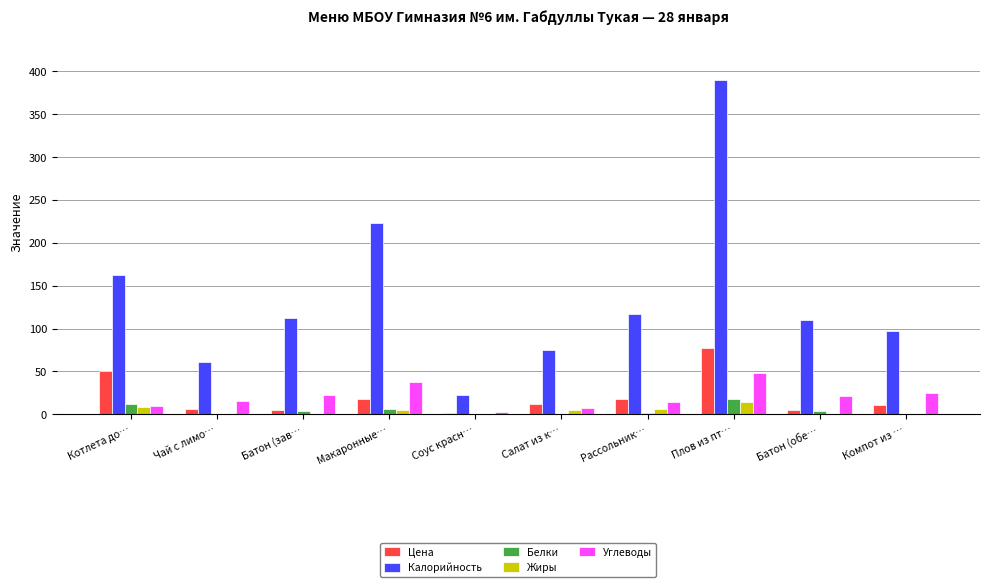

At which category is the sum across all series the highest?

Плов из пт…